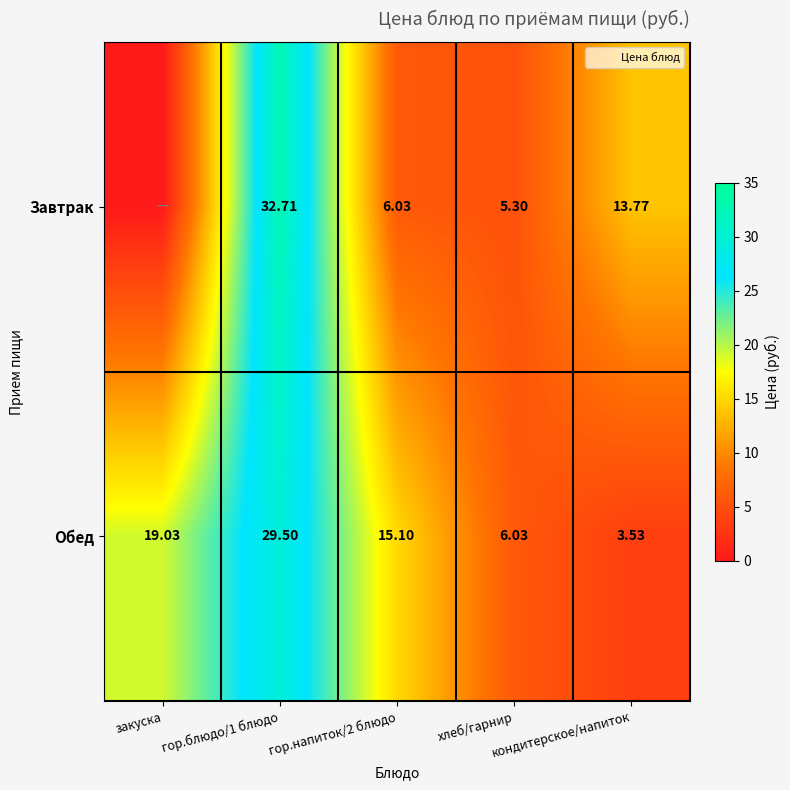

What is the lowest value of the Обед series?

3.5